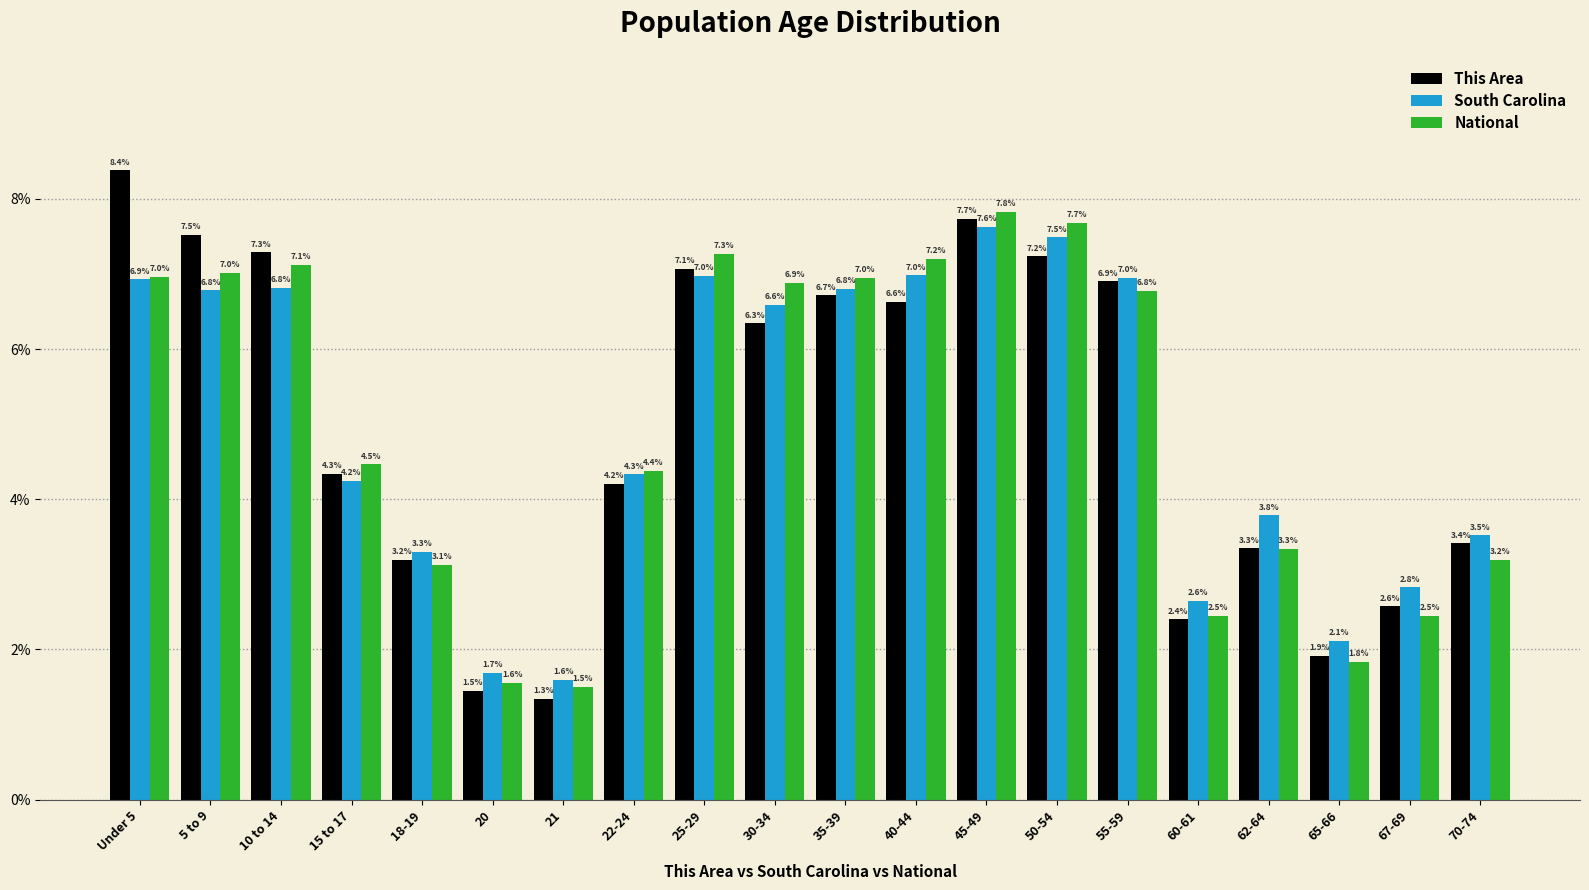

Reading left to right, list all the values displayed in this chart.

This Area: Under 5=8.4	5 to 9=7.5	10 to 14=7.3	15 to 17=4.3	18-19=3.2	20=1.5	21=1.3	22-24=4.2	25-29=7.1	30-34=6.3	35-39=6.7	40-44=6.6	45-49=7.7	50-54=7.2	55-59=6.9	60-61=2.4	62-64=3.3	65-66=1.9	67-69=2.6	70-74=3.4
South Carolina: Under 5=6.9	5 to 9=6.8	10 to 14=6.8	15 to 17=4.2	18-19=3.3	20=1.7	21=1.6	22-24=4.3	25-29=7.0	30-34=6.6	35-39=6.8	40-44=7.0	45-49=7.6	50-54=7.5	55-59=7.0	60-61=2.6	62-64=3.8	65-66=2.1	67-69=2.8	70-74=3.5
National: Under 5=7.0	5 to 9=7.0	10 to 14=7.1	15 to 17=4.5	18-19=3.1	20=1.6	21=1.5	22-24=4.4	25-29=7.3	30-34=6.9	35-39=7.0	40-44=7.2	45-49=7.8	50-54=7.7	55-59=6.8	60-61=2.5	62-64=3.3	65-66=1.8	67-69=2.5	70-74=3.2